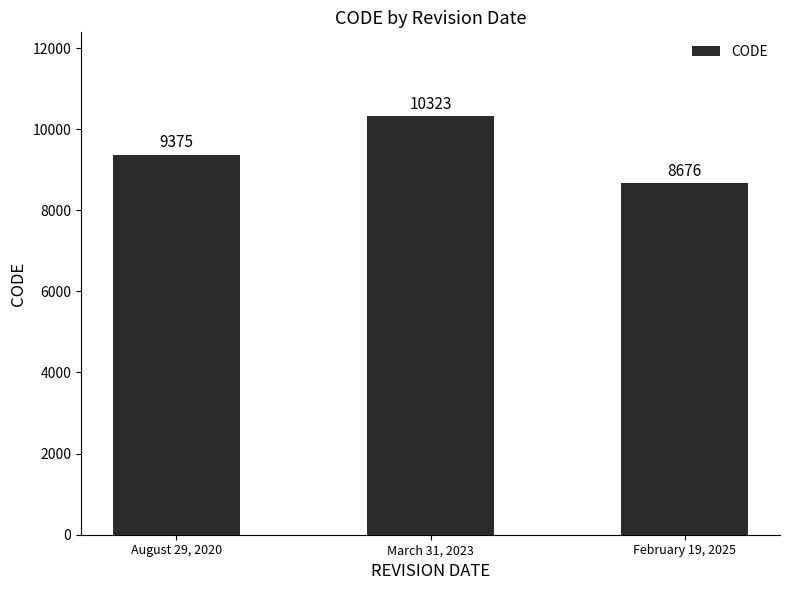

Is it true that the value at March 31, 2023 is 18256?

False